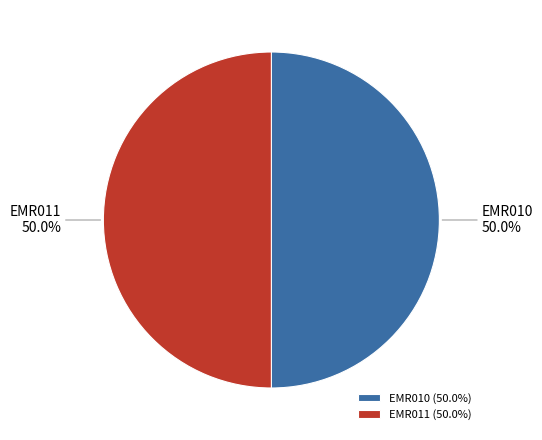

What is the total percentage of EMR010 and EMR011?

100.0%